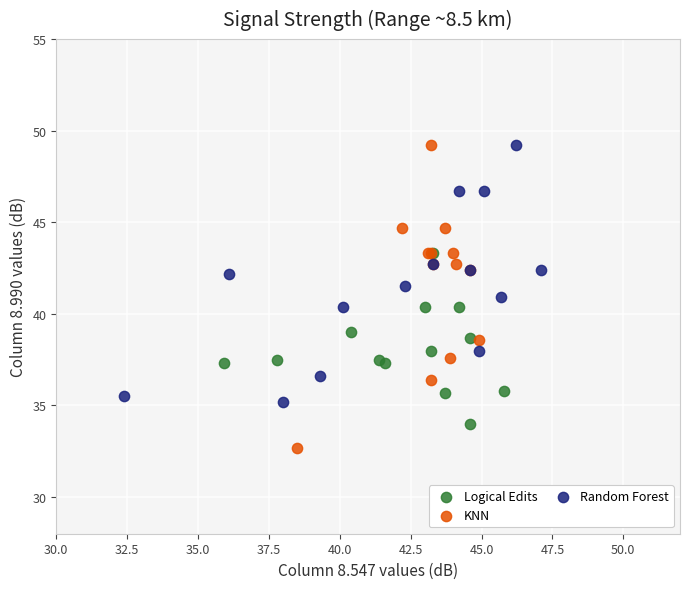

Which series reaches the minimum Y coordinate?

KNN